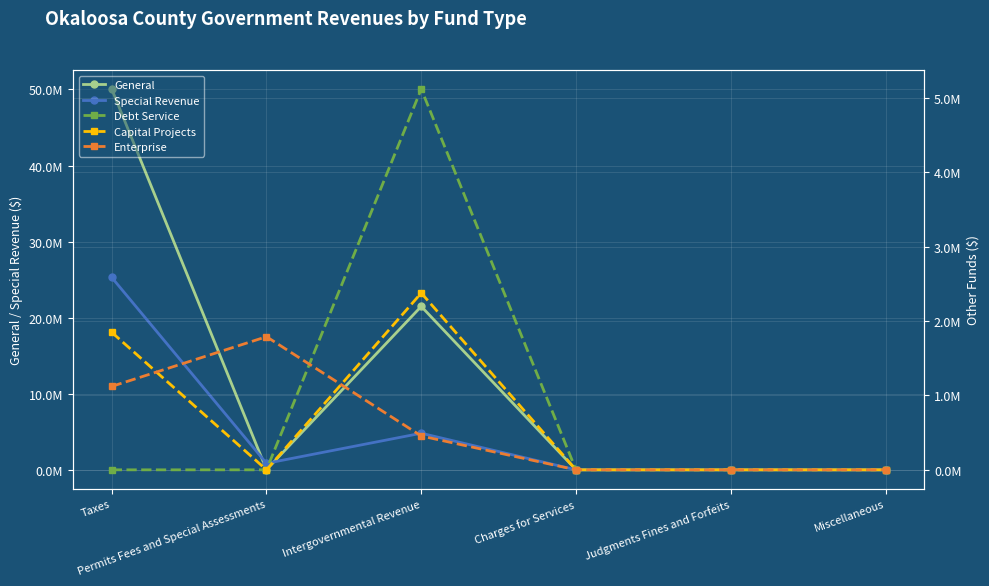

What is the label of the 2nd point from the right?

Judgments Fines and Forfeits